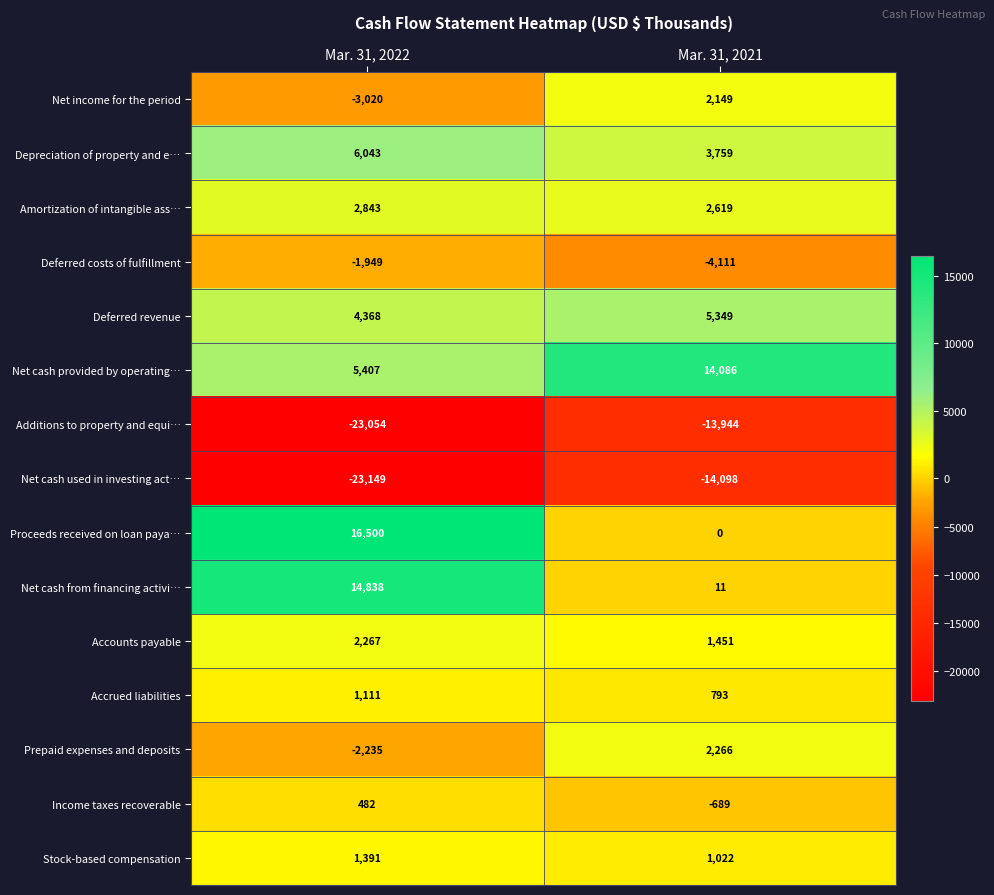

Is it true that Net income for the period equals 665 at Mar. 31, 2021?

False